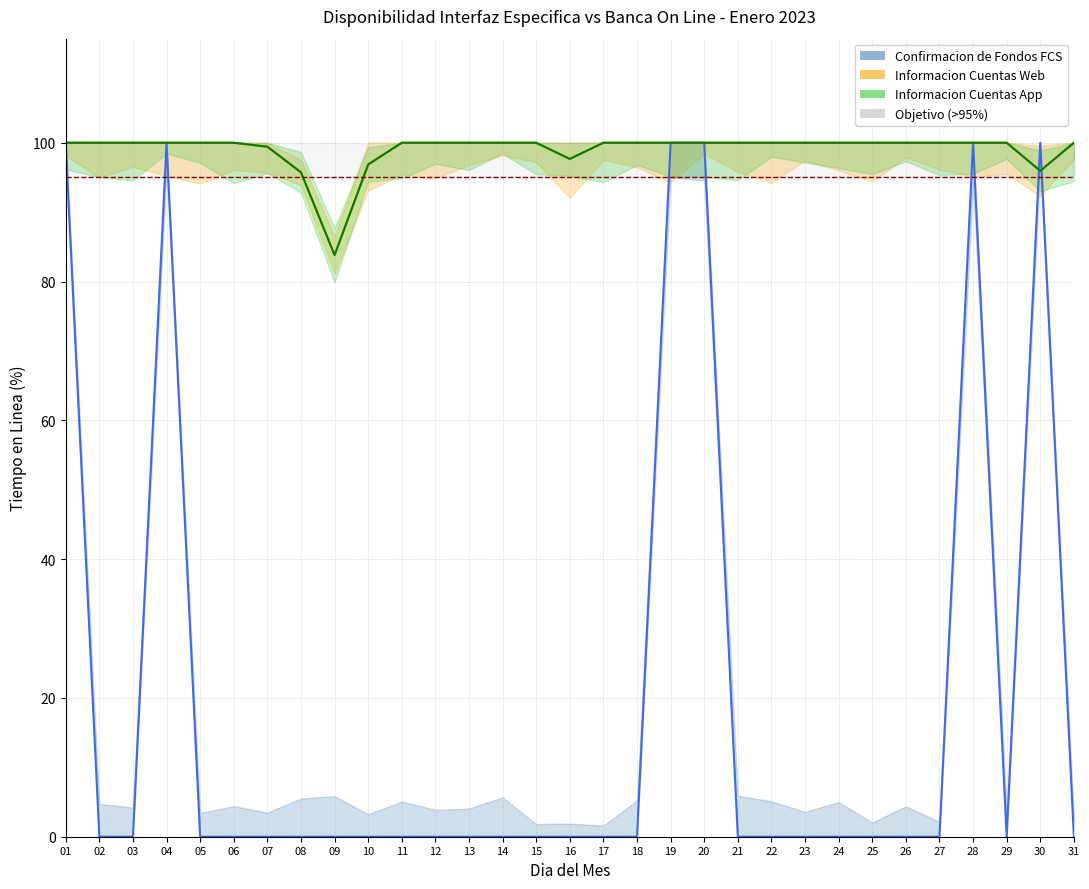

What is the difference between the highest and lowest values at 13?

100.0